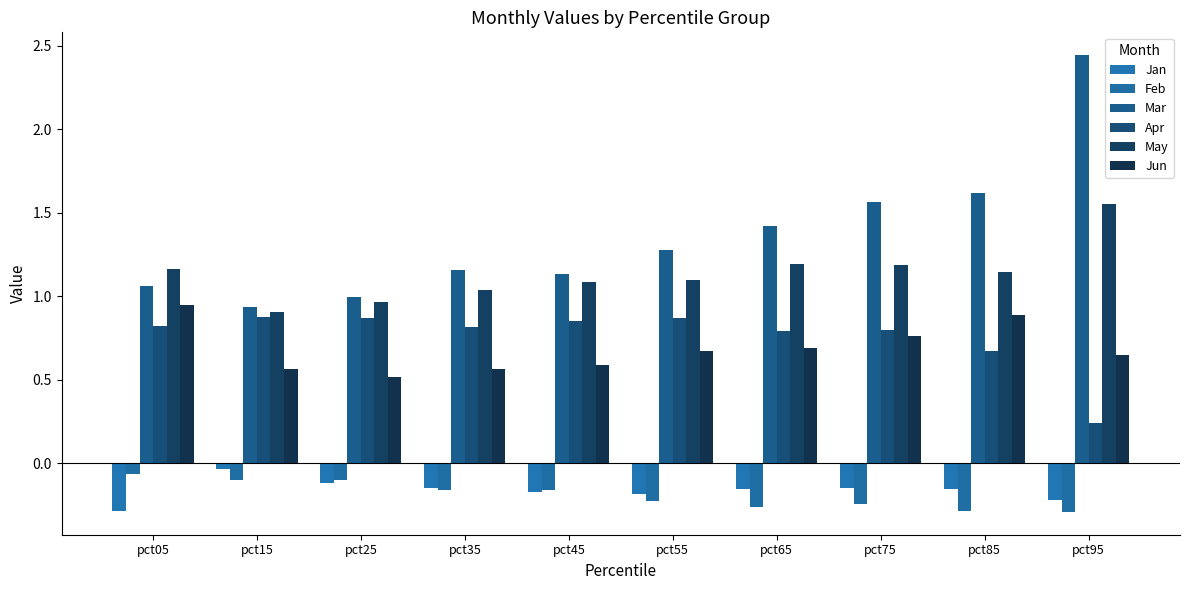

What is the total value across all series at pct55?

3.5